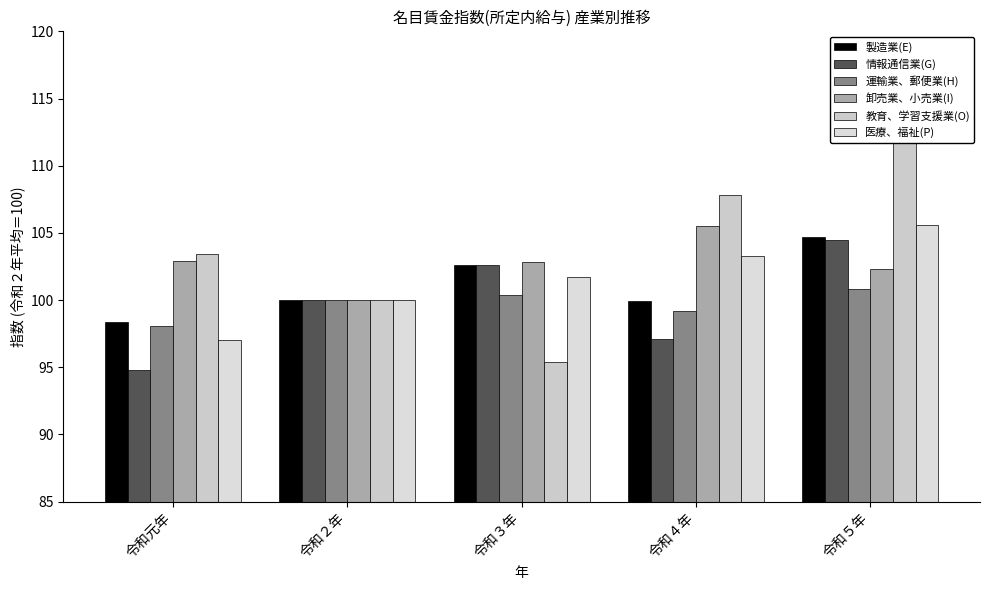

What is the difference between the 情報通信業(G) values at 令和３年 and 令和４年?

5.5